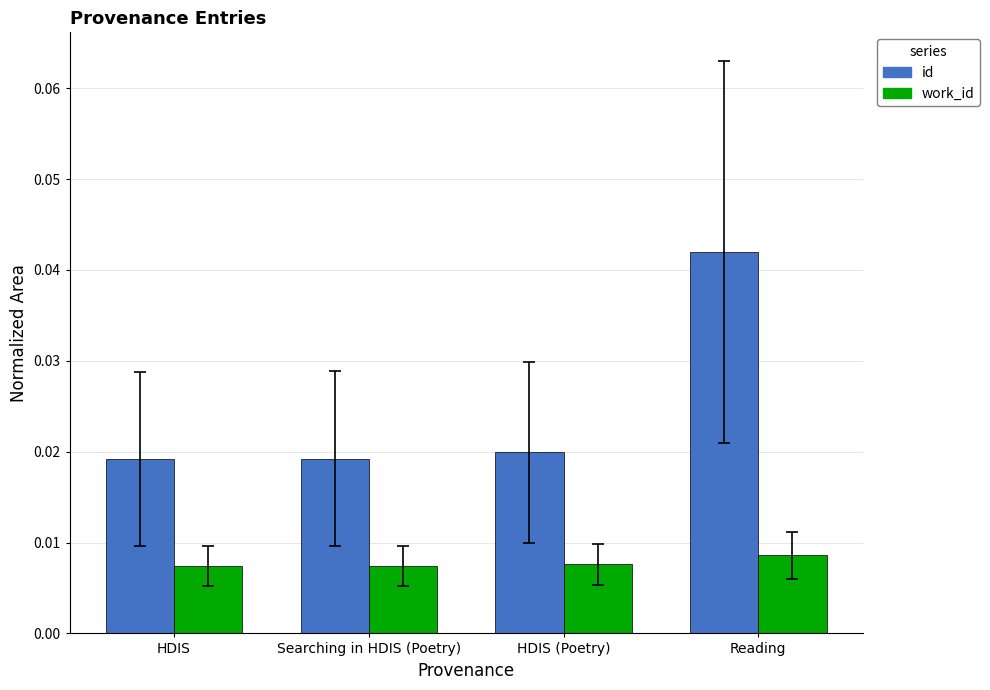

The id series shows 0.1 at Reading. True or false?

False